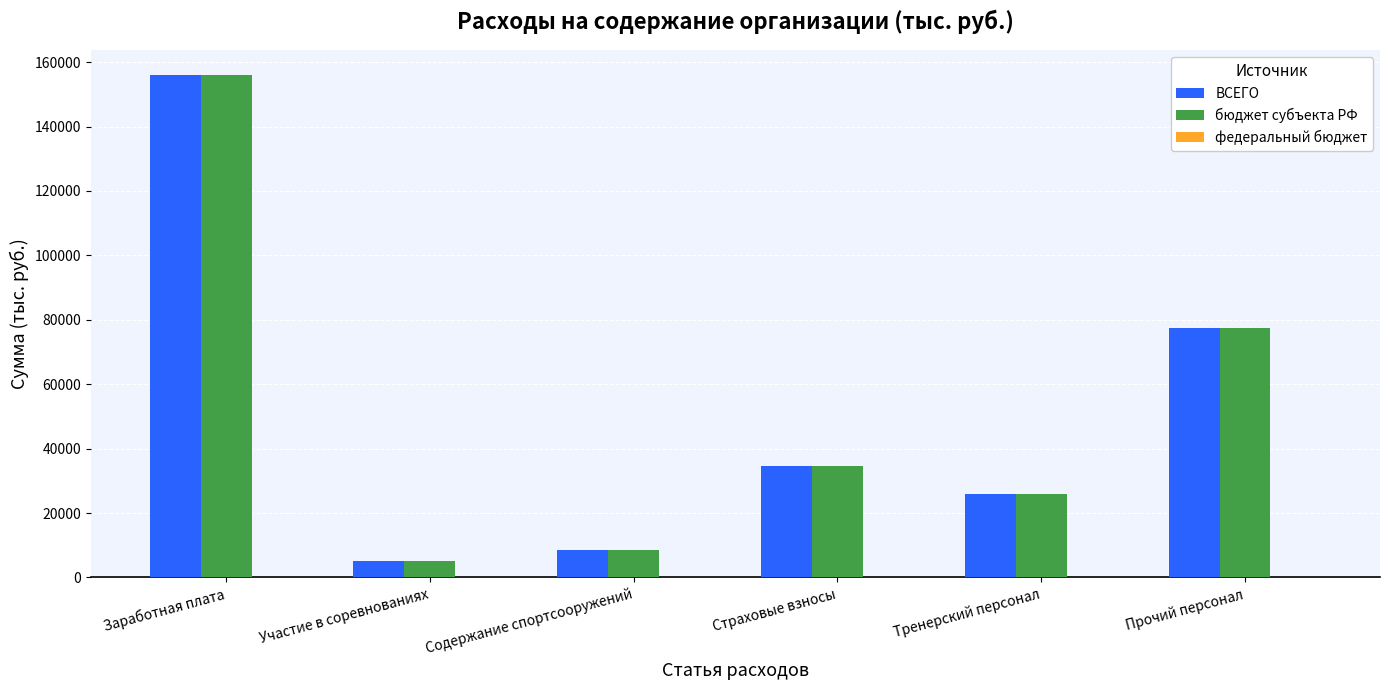

List the labels in order of бюджет субъекта РФ value, smallest first.

Участие в соревнованиях, Содержание спортсооружений, Тренерский персонал, Страховые взносы, Прочий персонал, Заработная плата